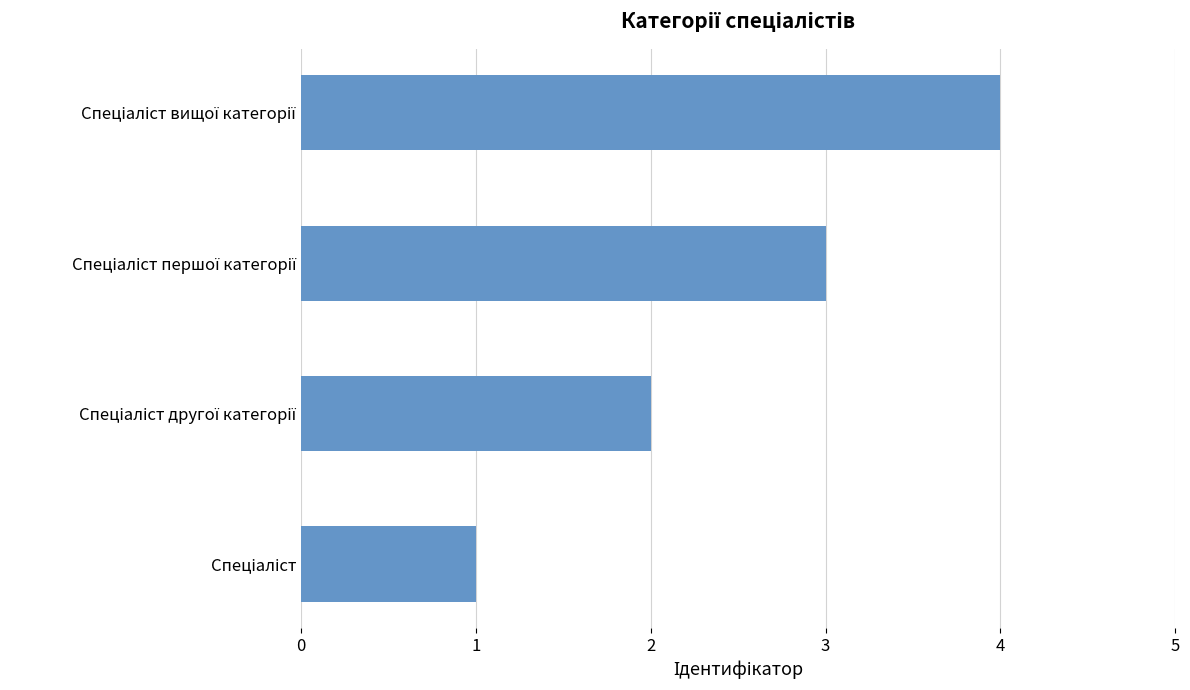

What is the difference between the maximum and minimum values?

3